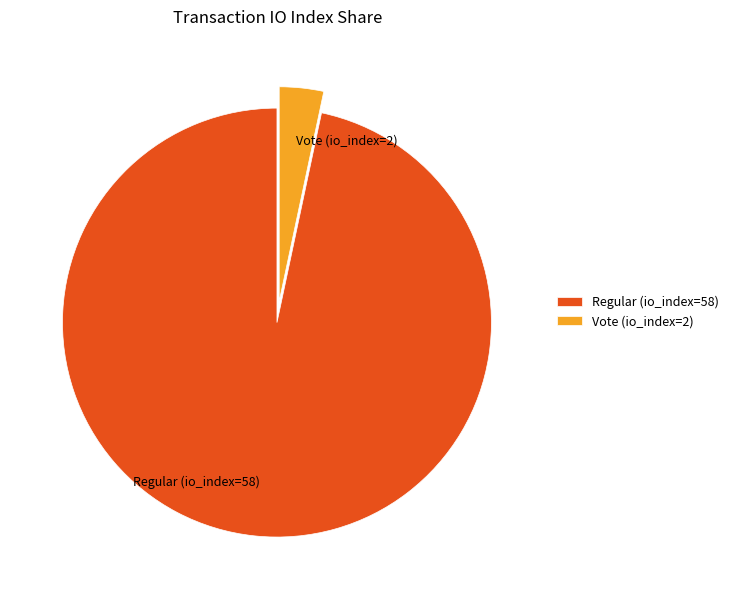

Which category has the biggest portion of the pie?

Regular (io_index=58)